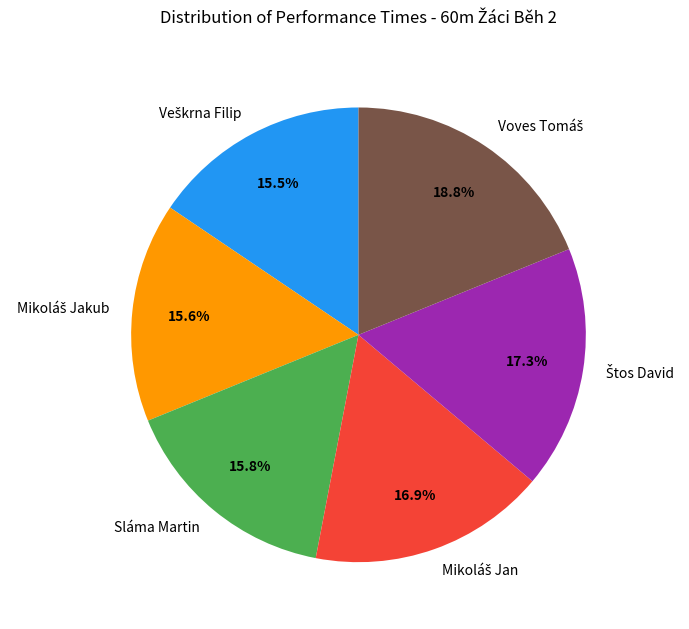

Is there any slice that represents more than half of the pie?

No